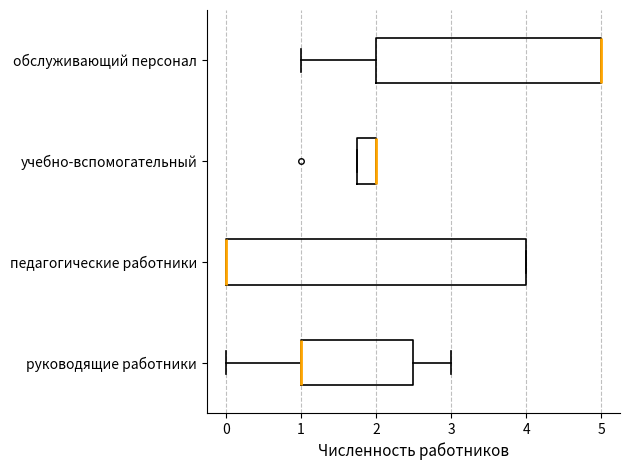

Where is the right edge of the box for учебно-вспомогательный on the x-axis? The values are not printed on the chart, so give them approximately, as read against the axis.

2.0